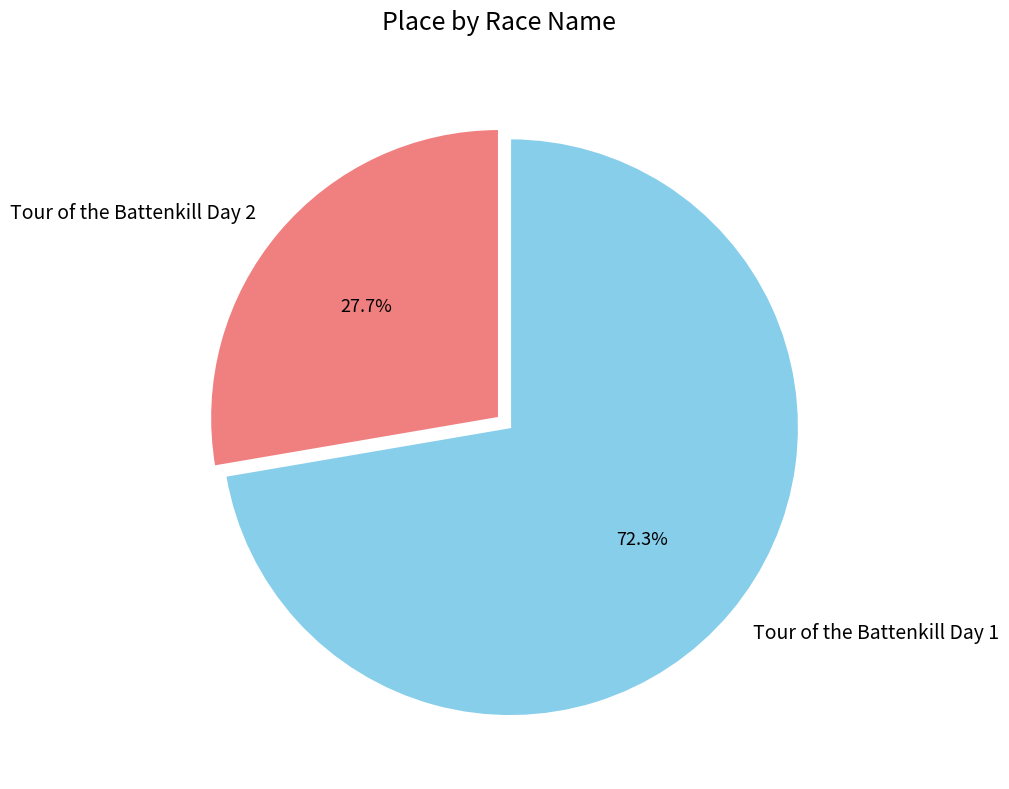

To the nearest percent, what is the combined percentage of Tour of the Battenkill Day 1 and Tour of the Battenkill Day 2?

100%